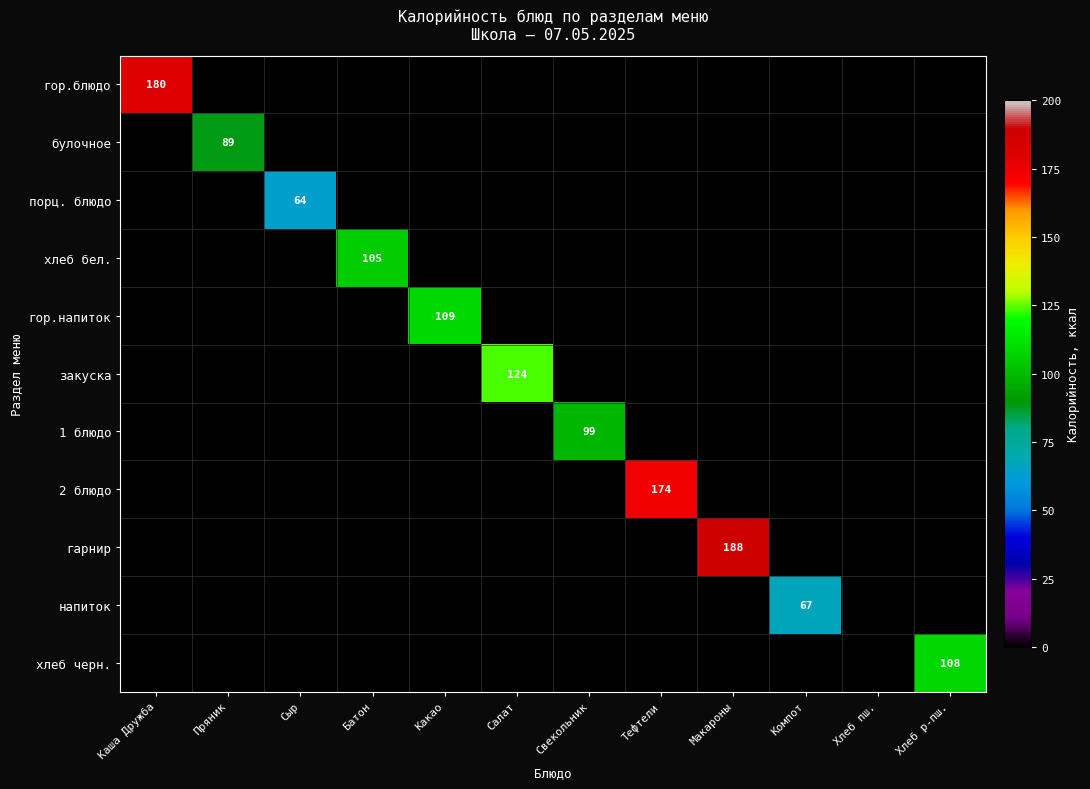

The value of булочное at Пряник is 89. True or false?

True